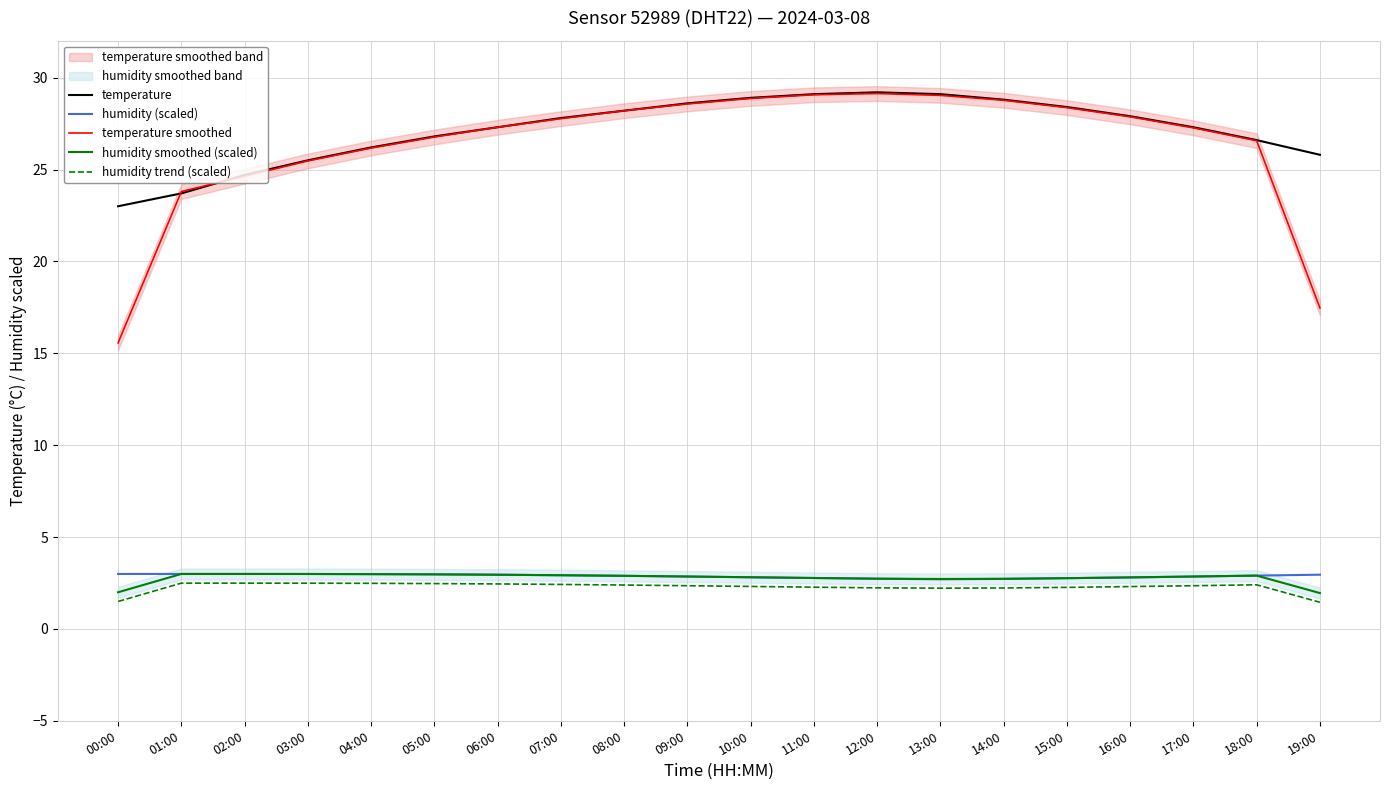

List the series in order of their peak value, highest first.

temperature, temperature smoothed, humidity (scaled), humidity smoothed (scaled), humidity trend (scaled)